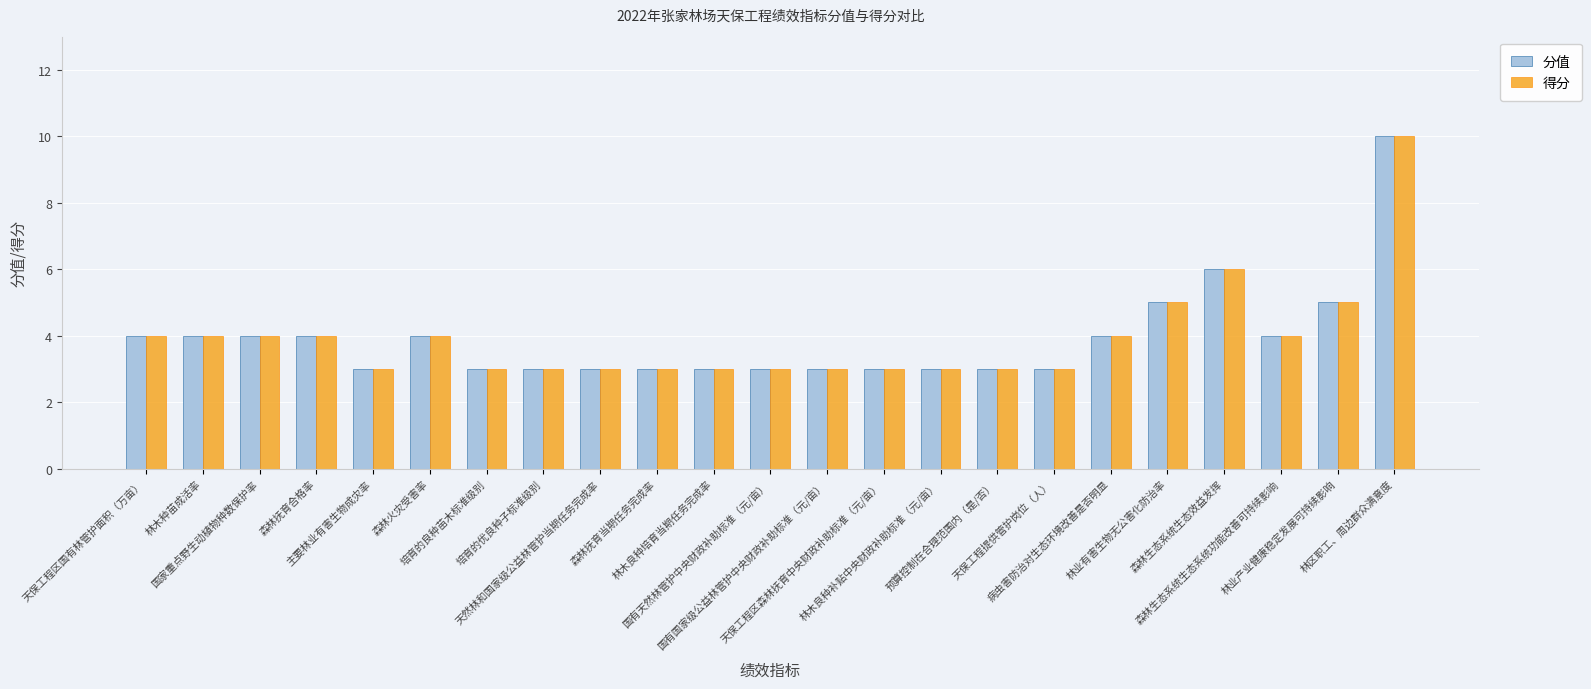

At which label is 得分 closest to 6?

森林生态系统生态效益发挥